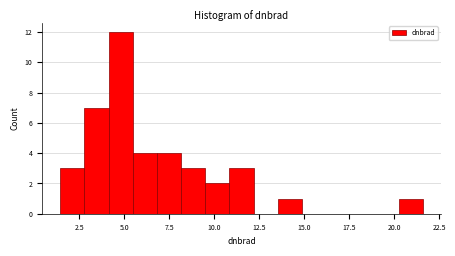

Read against the x-axis, roughly where is the centre of the tallest bar?

5.0